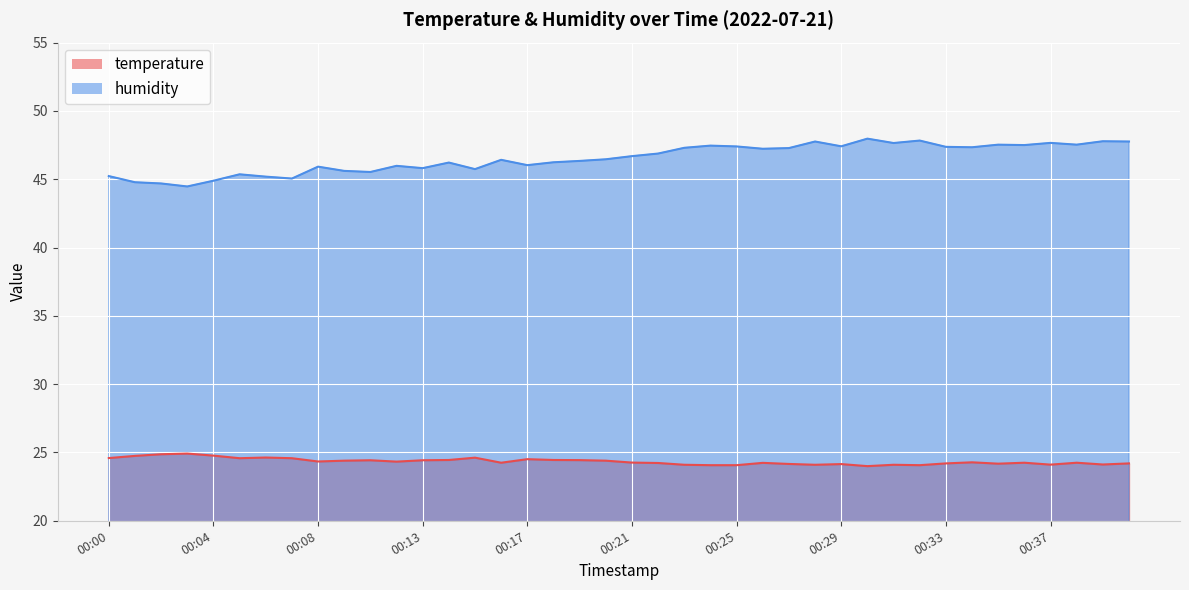

Between 00:26 and 00:31, which series saw the biggest shift?

humidity